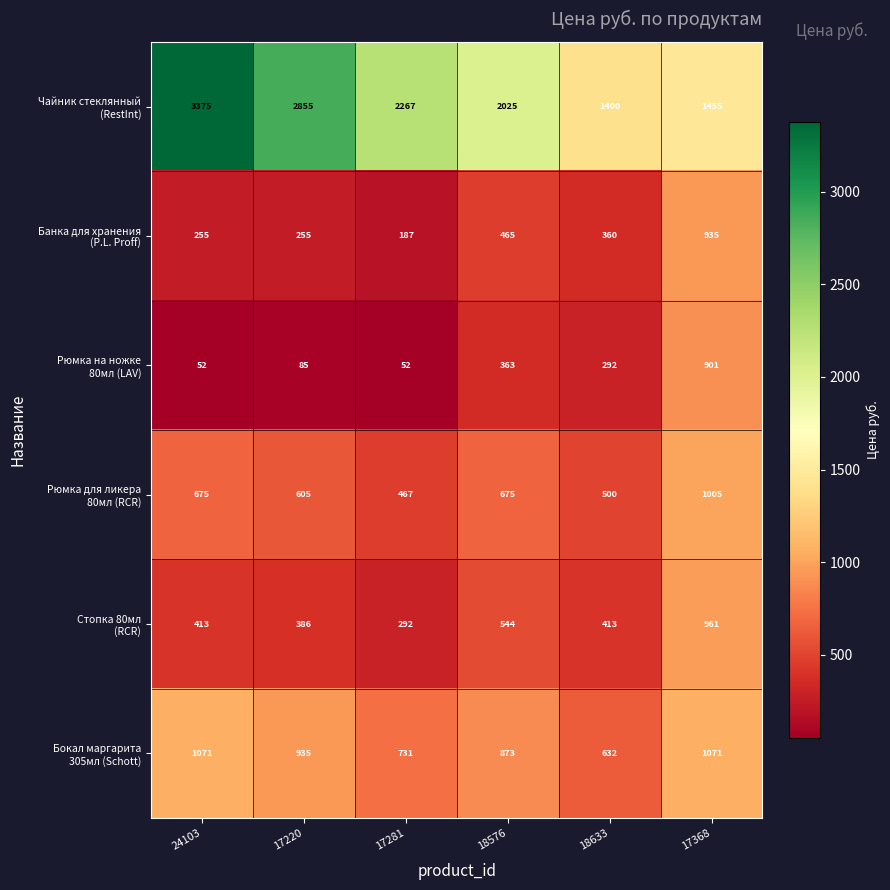

What is the spread (max minus min) of values at 24103?

3323